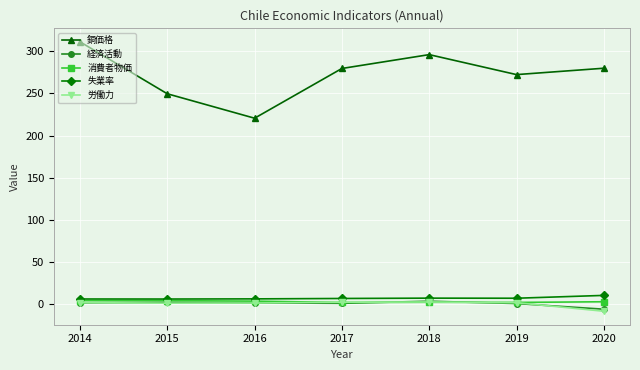

What are all the series names shown in the legend?

銅価格, 経済活動, 消費者物価, 失業率, 労働力